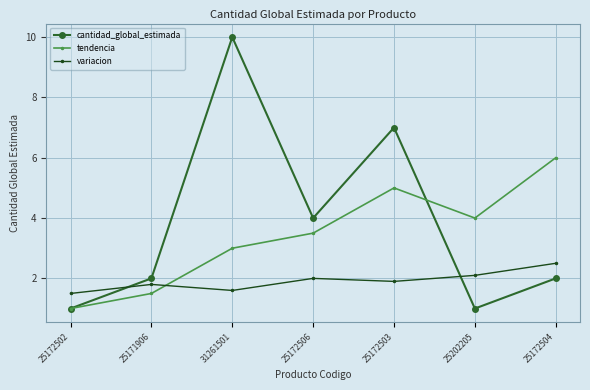

What is the label of the 2nd point from the right?

25202205